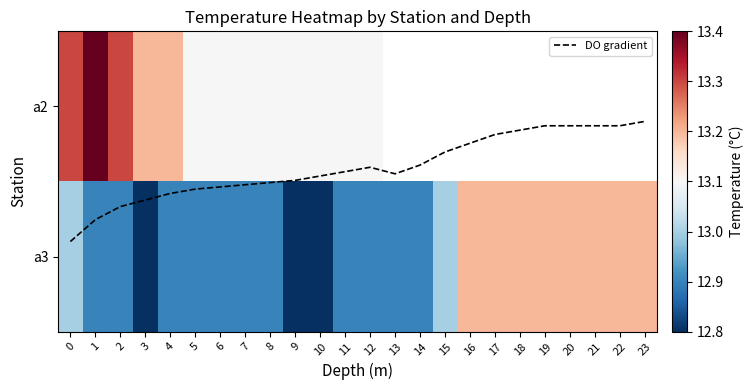

Which series has the largest range (max minus min)?

DO gradient